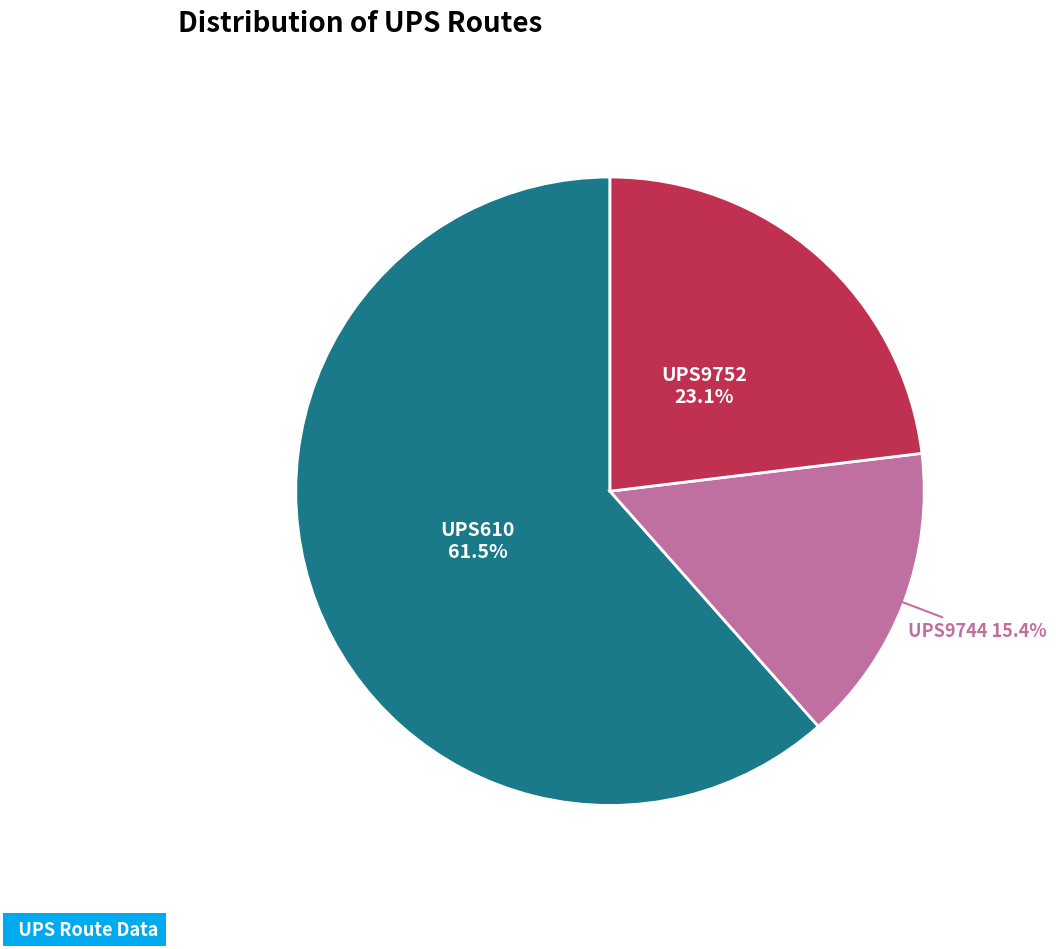

To the nearest percent, what percentage of the pie is UPS9752?

23%